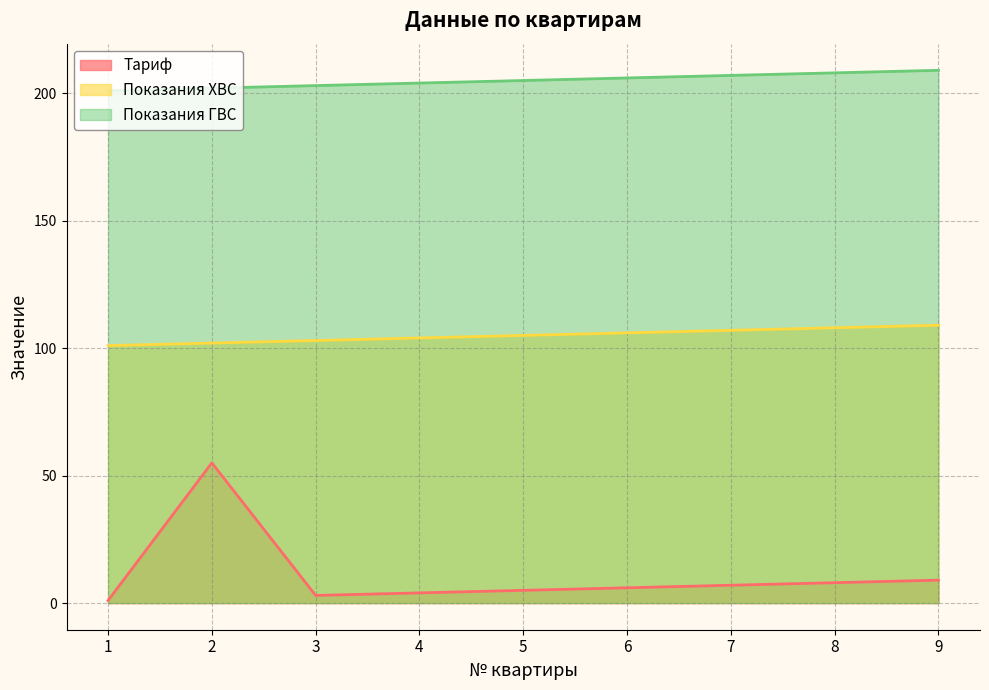

Which series changed the most between 4 and 7?

Тариф